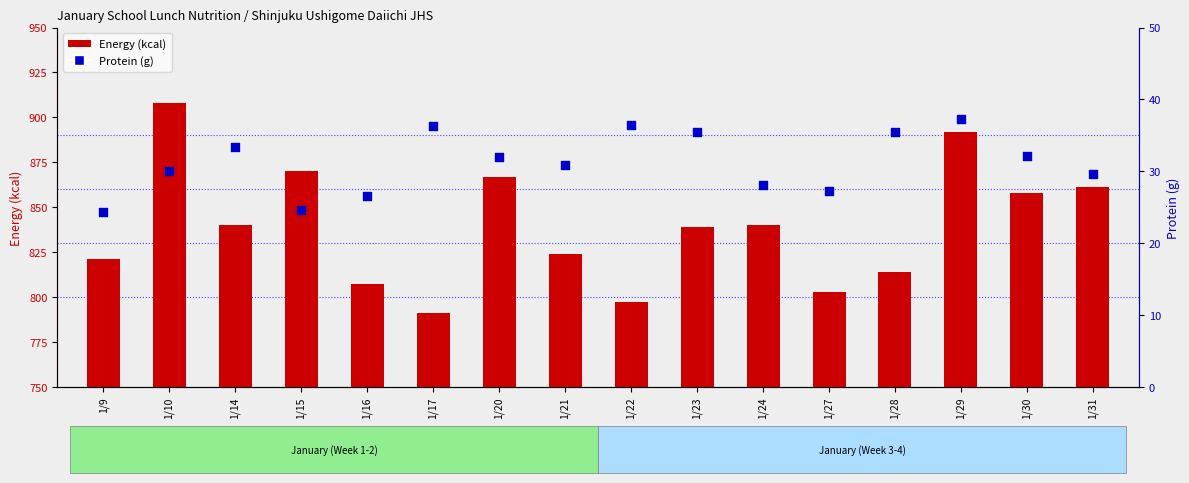

Which series has the largest total across all categories?

Energy (kcal)